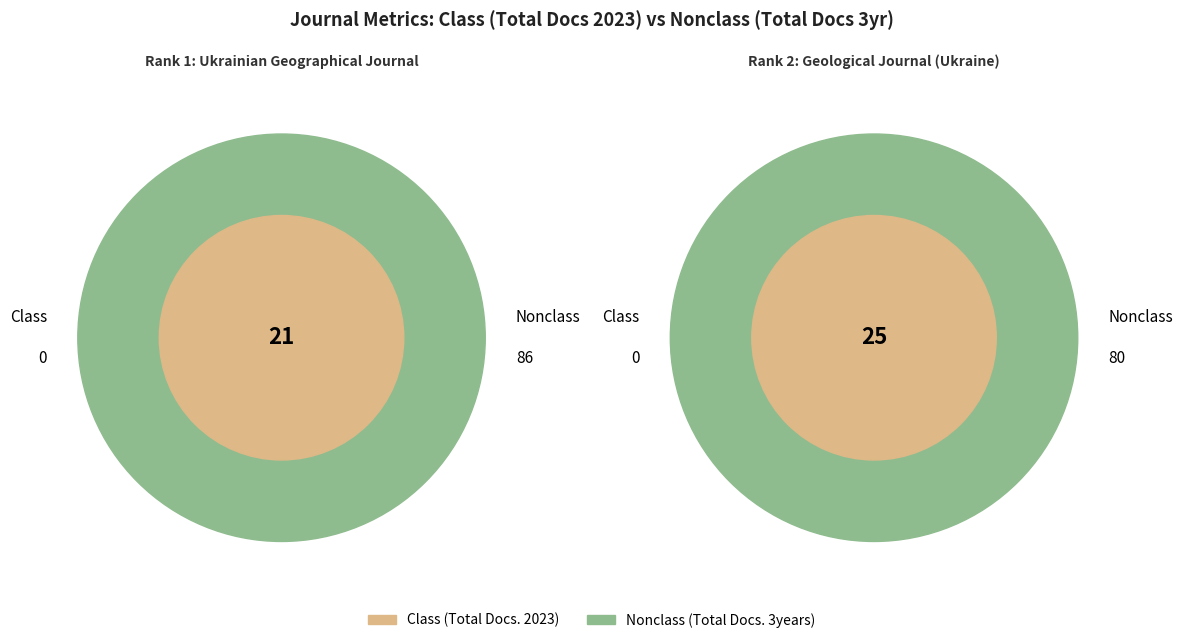

What is the smallest slice in the pie chart?

Ukrainian Geographical Journal